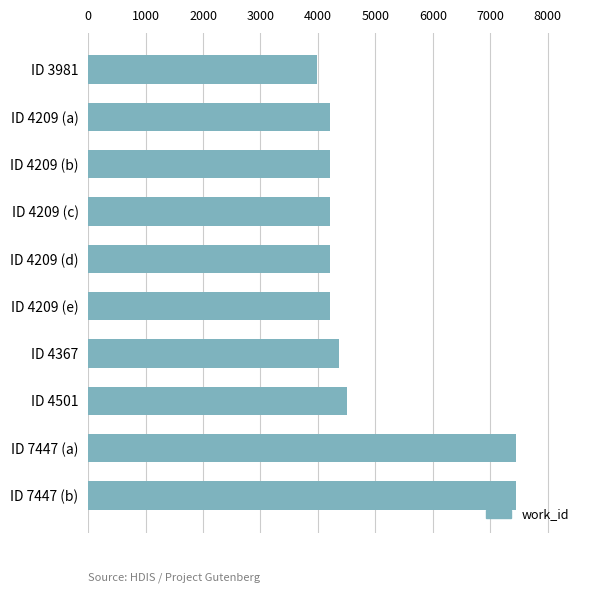

What is the label of the 3rd bar from the top?

ID 4209 (b)